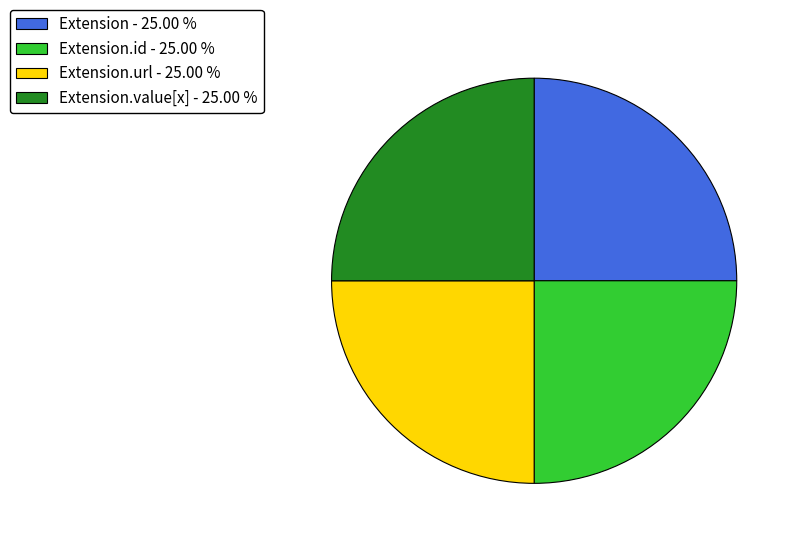

Approximately how many times larger is the value at Extension.id - 25.00 % compared to Extension - 25.00 %?

1.0